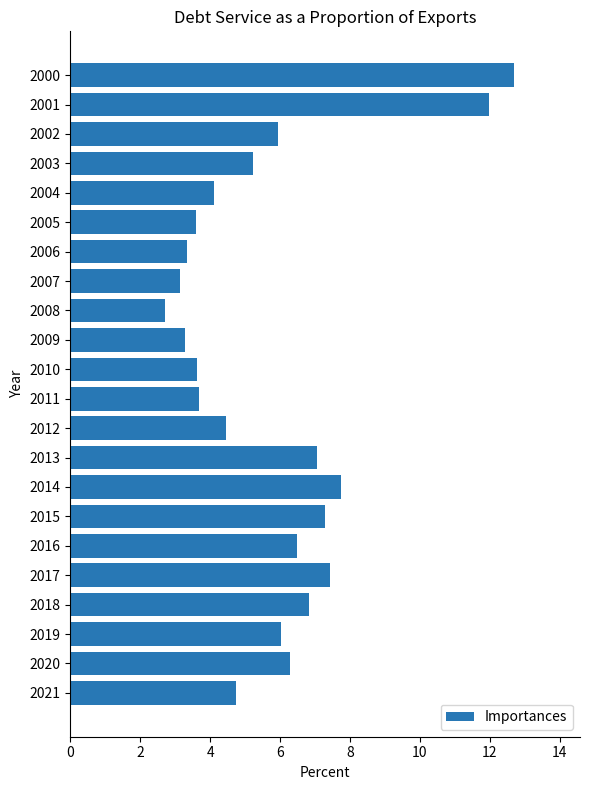

What is the change in value from 2002 to 2007?

-2.8